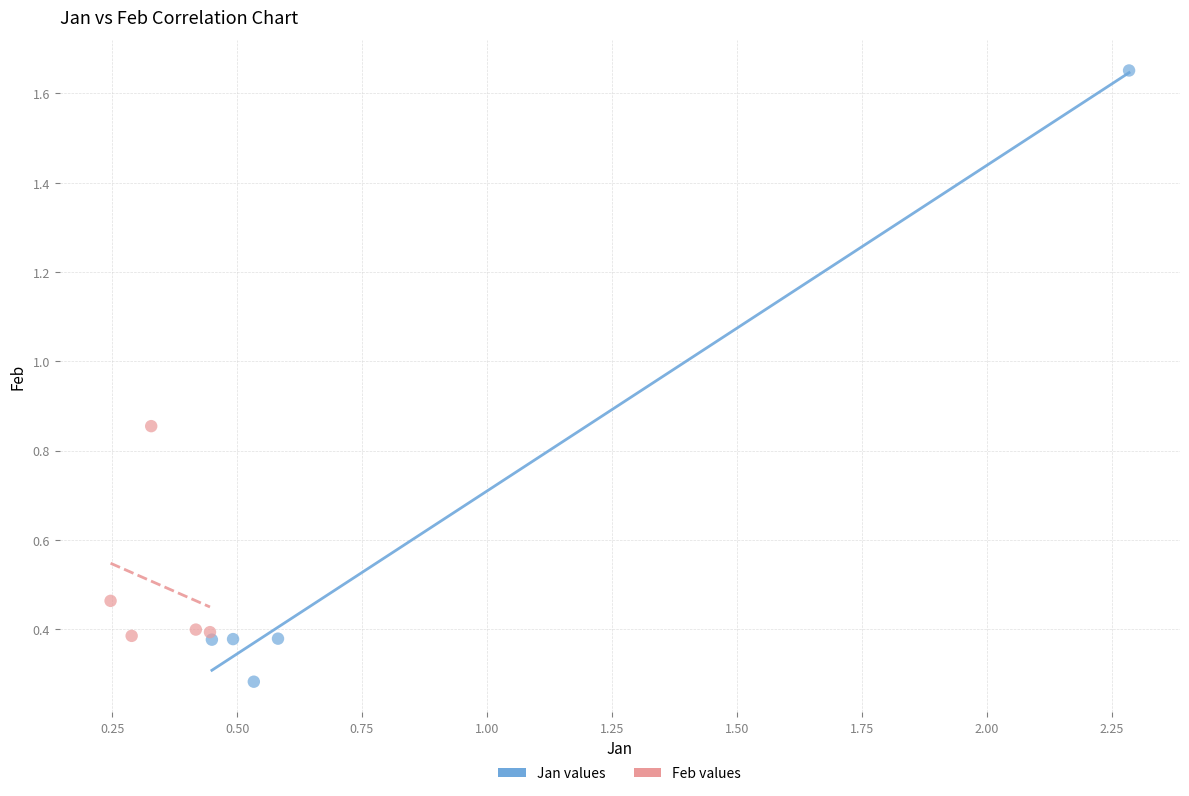

What are all the series names shown in the legend?

Jan values, Feb values